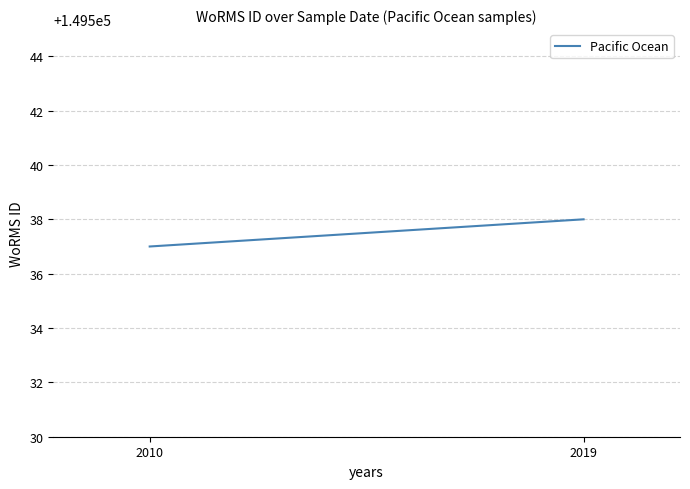

Rank the categories by value from highest to lowest.

2019, 2010